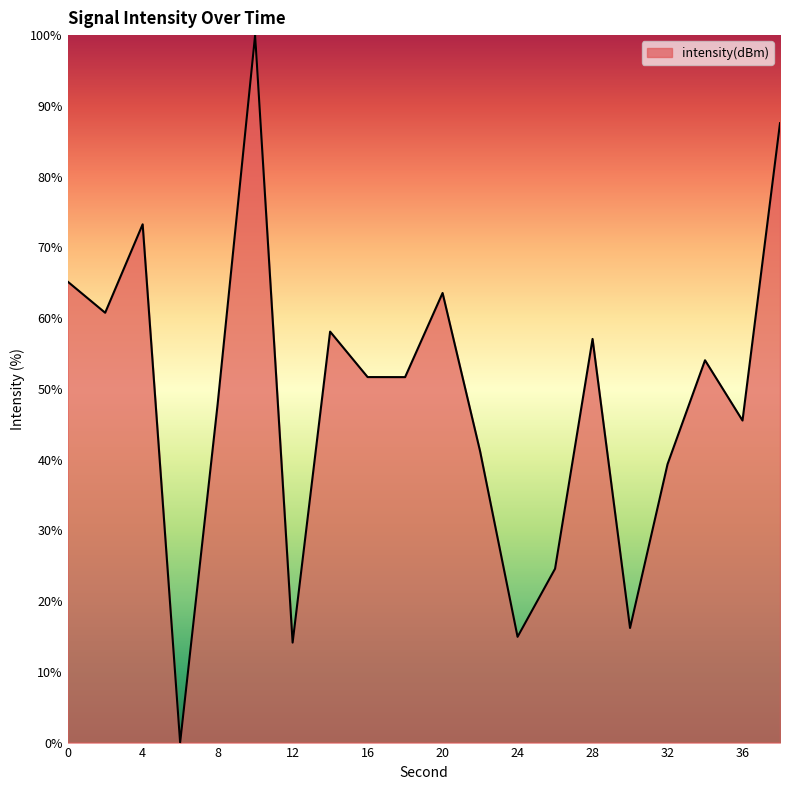

What is the greatest value displayed?

100.0